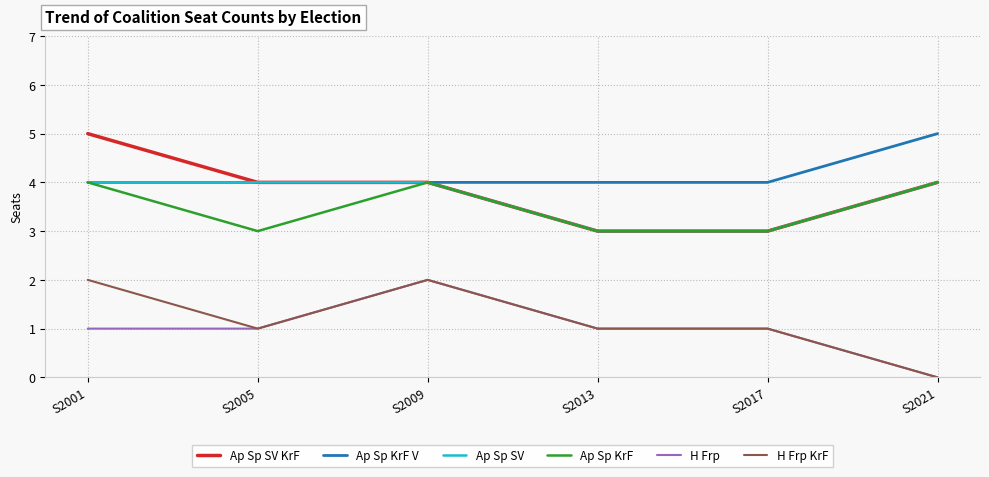

Is the value of H Frp at S2009 greater than the value of Ap Sp KrF V at S2013?

No